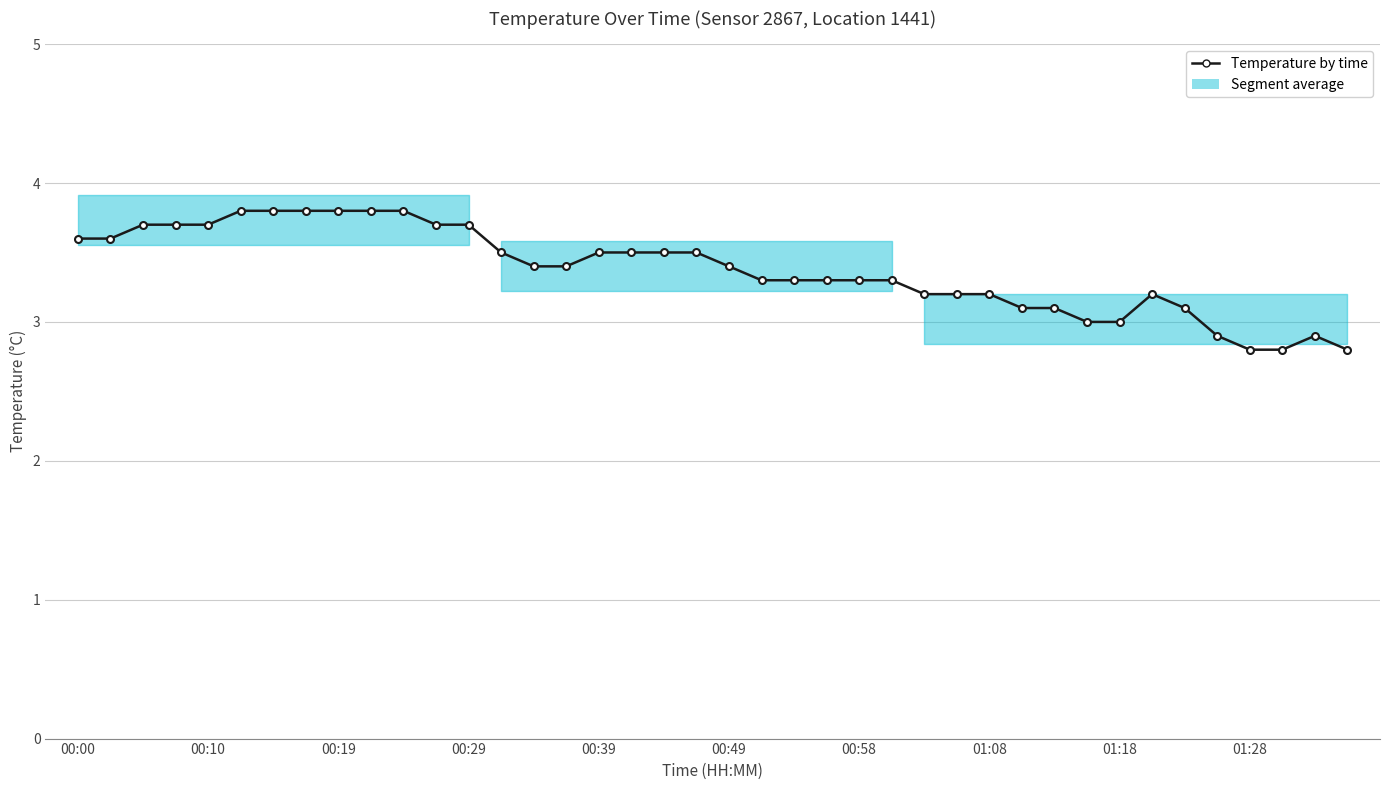

Count the values in the range 3 to 4.

35